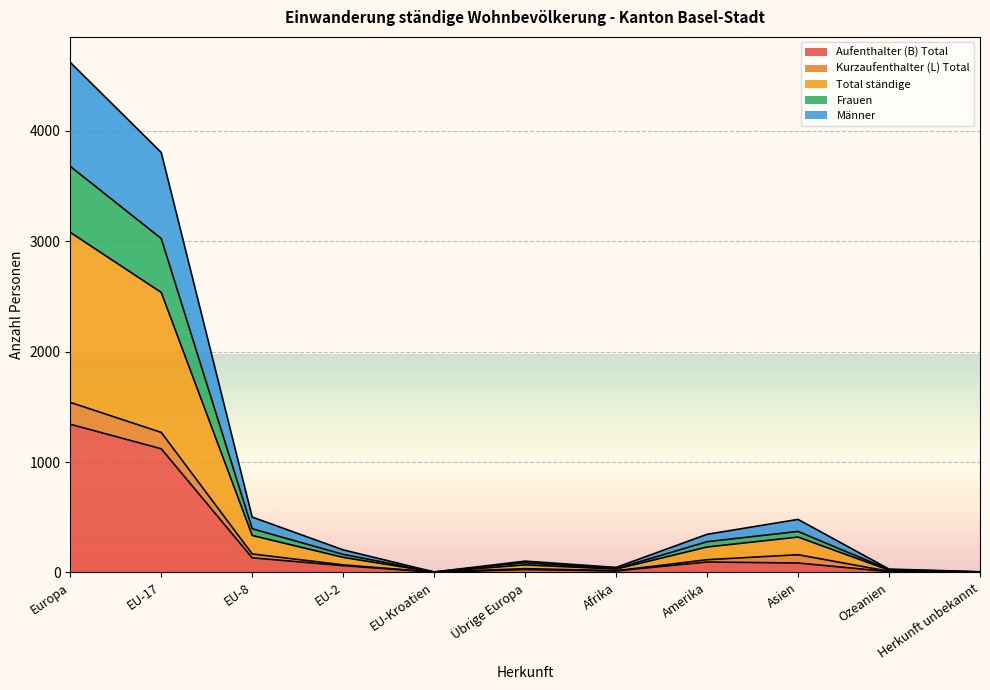

True or false: Frauen and Total ständige intersect in this chart.

False